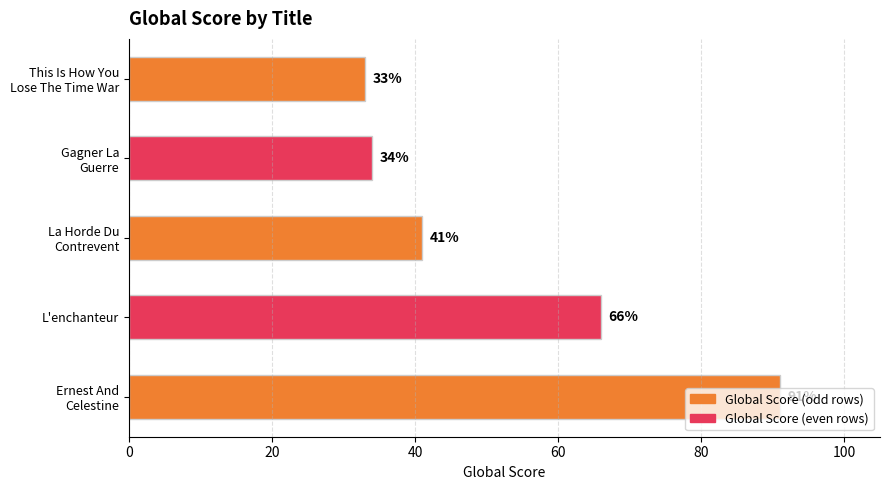

True or false: the data shows 115 at L'enchanteur.

False